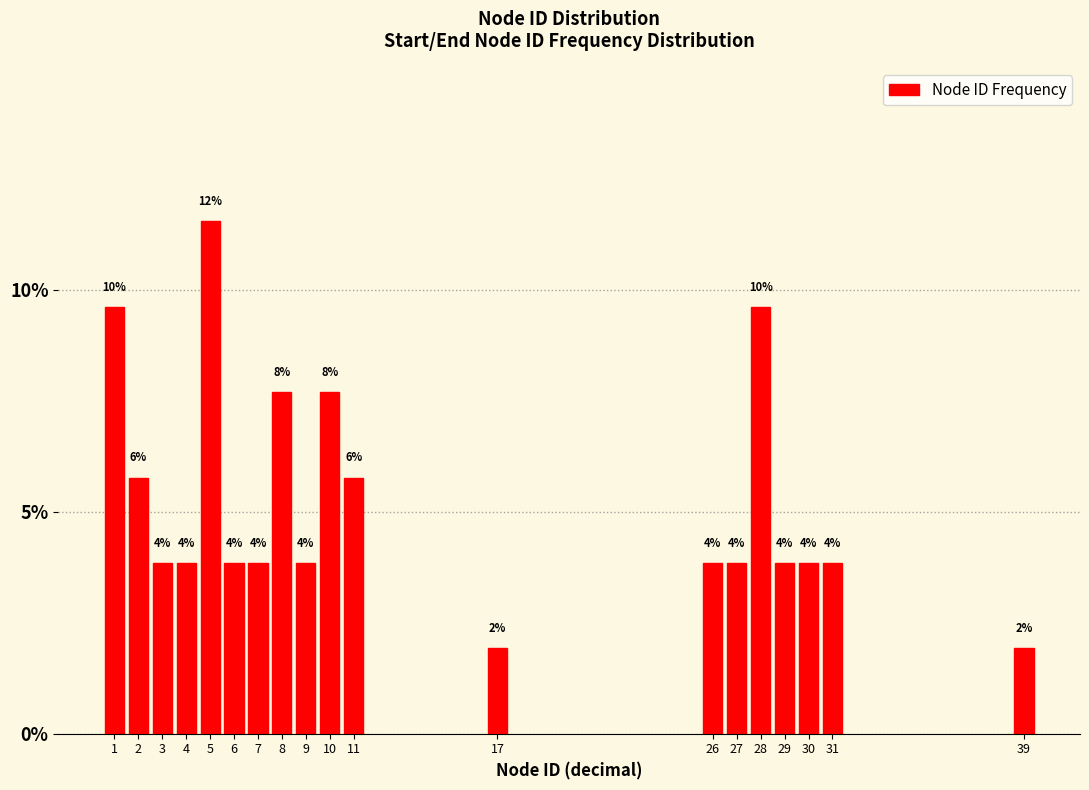

Does the chart contain any negative values?

No